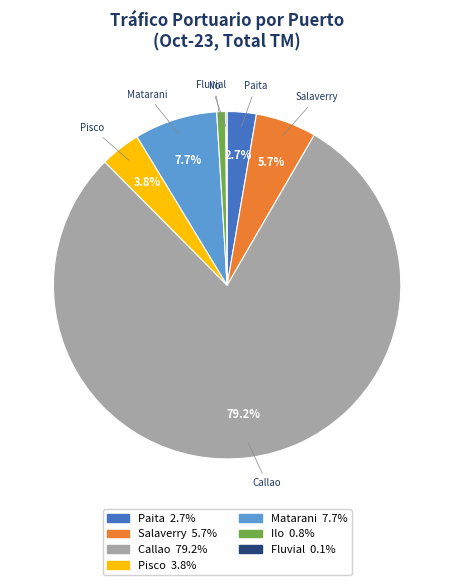

What percentage do Matarani and Callao together represent?

86.9%